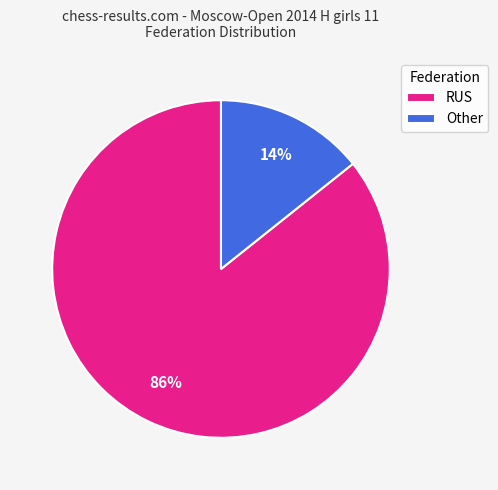

The RUS slice represents 86% of the pie. True or false?

True